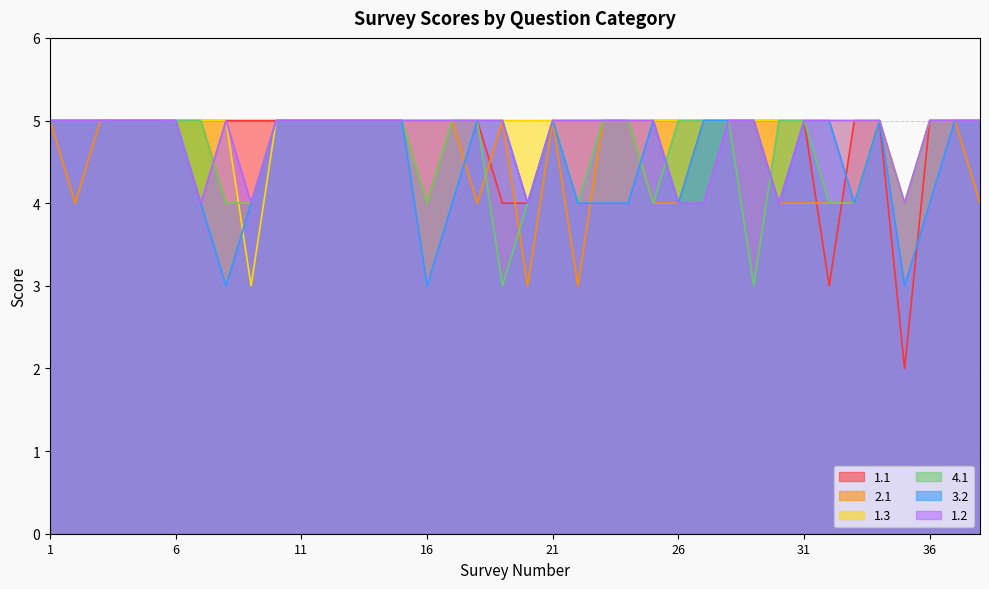

What is the sum of all 2.1 values?

173